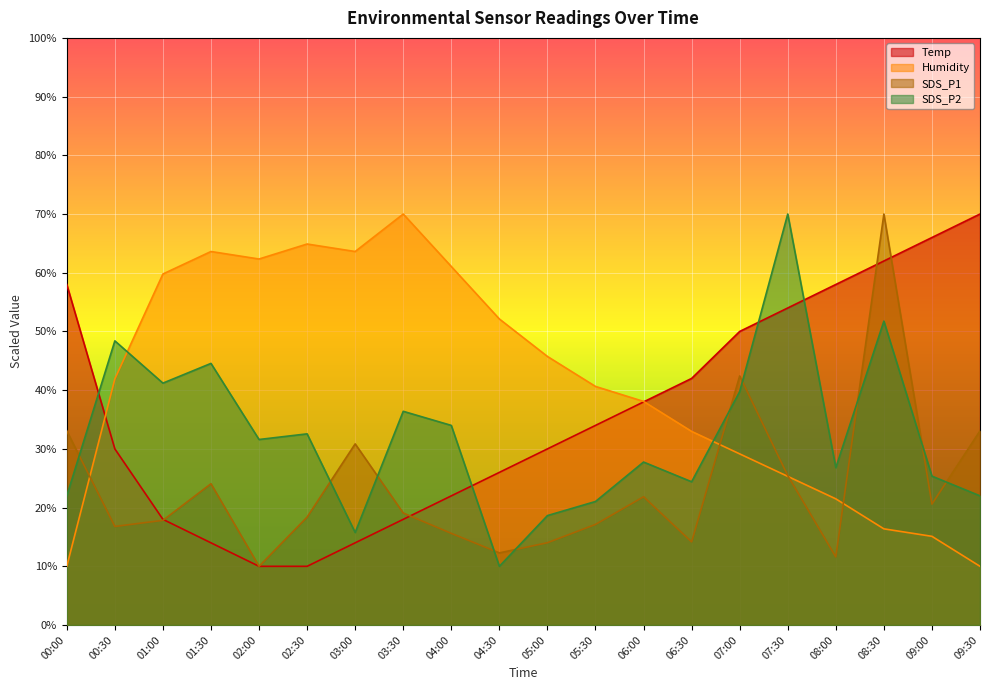

What is the label of the 17th point from the right?

01:30